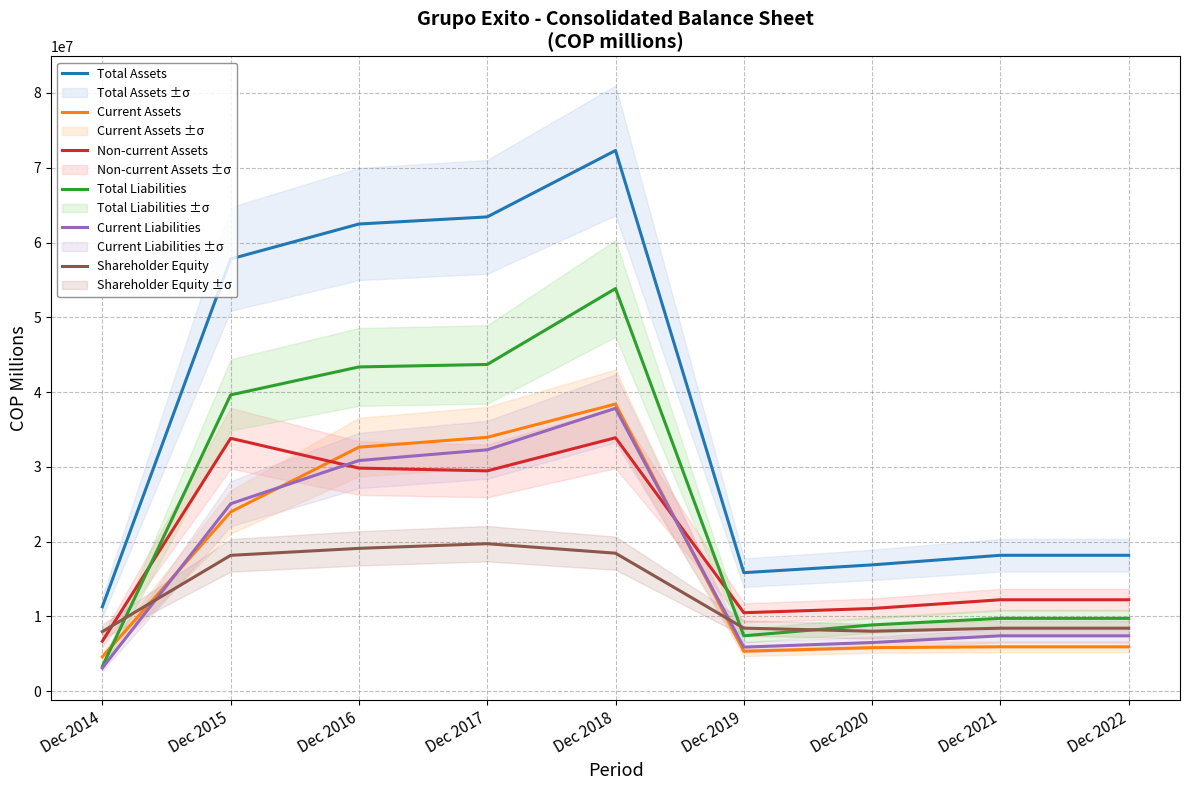

True or false: Shareholder Equity has more than 2 points higher than both neighbors.

False